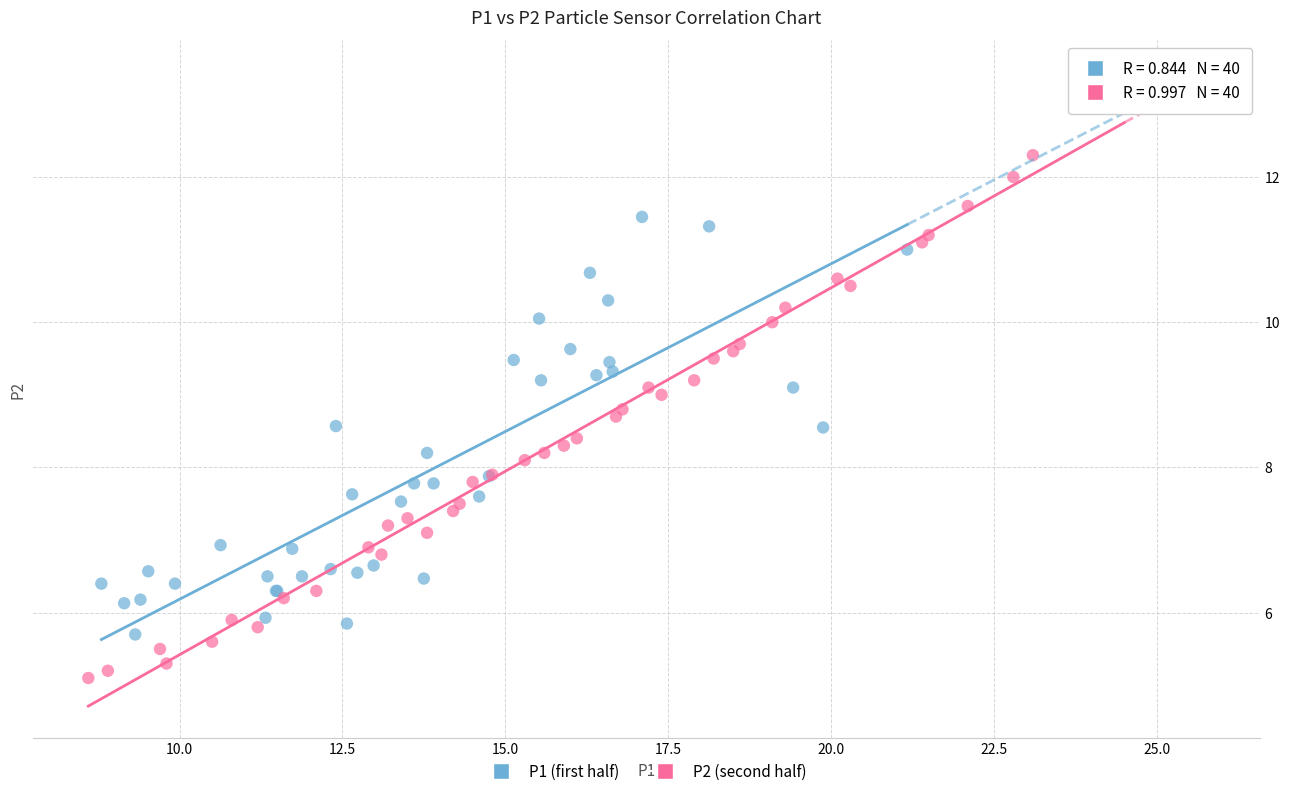

Which series has the largest Y range (max minus min)?

P2 (second half)